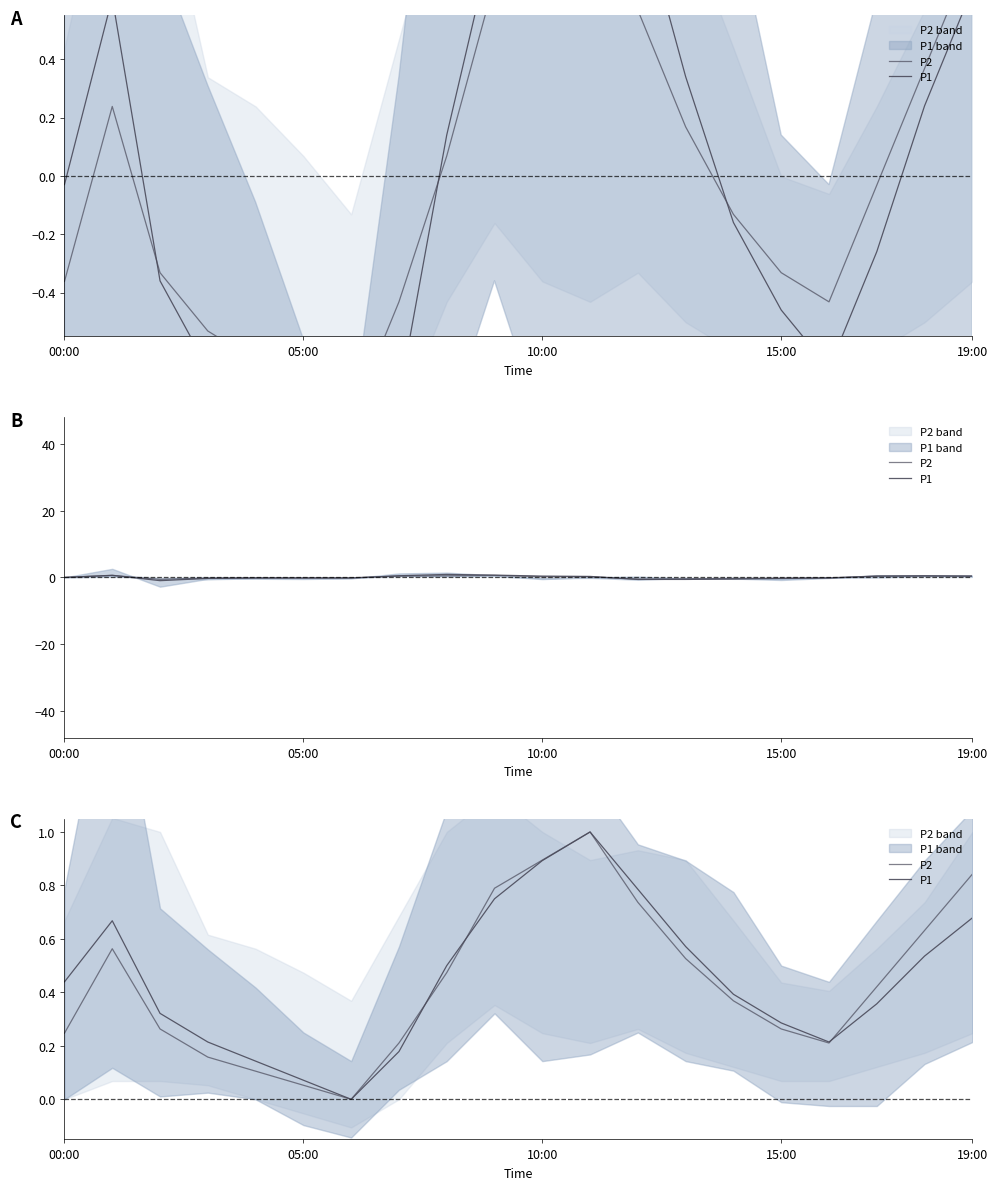

Reading left to right, list all the values displayed in this chart.

P2: 0.2	0.6	0.3	0.2	0.1	0.1	0.0	0.2	0.5	0.8	0.9	1.0	0.7	0.5	0.4	0.3	0.2	0.4	0.6	0.8
P1: 0.4	0.7	0.3	0.2	0.1	0.1	0.0	0.2	0.5	0.7	0.9	1.0	0.8	0.6	0.4	0.3	0.2	0.4	0.5	0.7